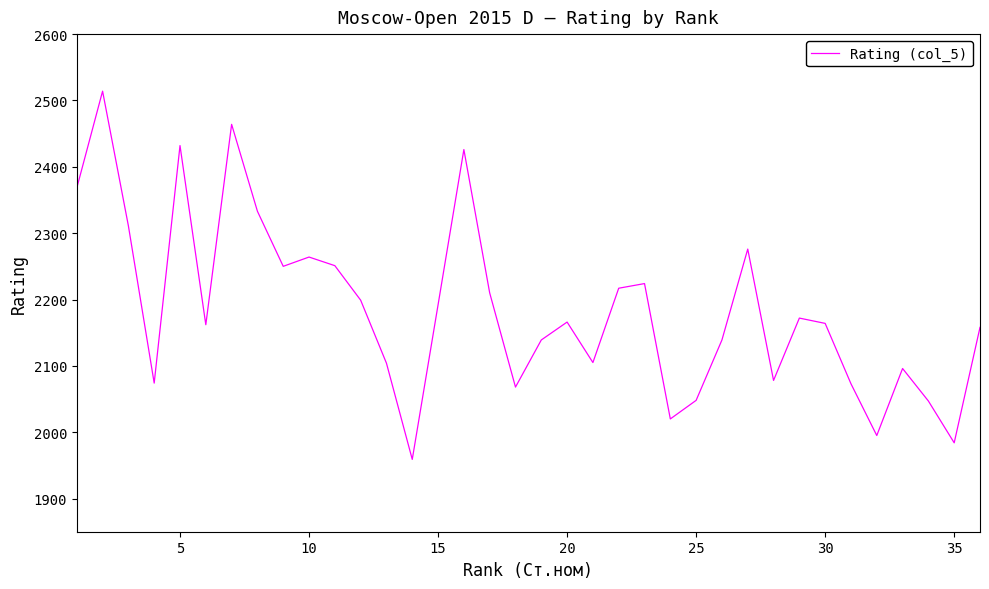

What is the maximum value shown in the chart?

2514